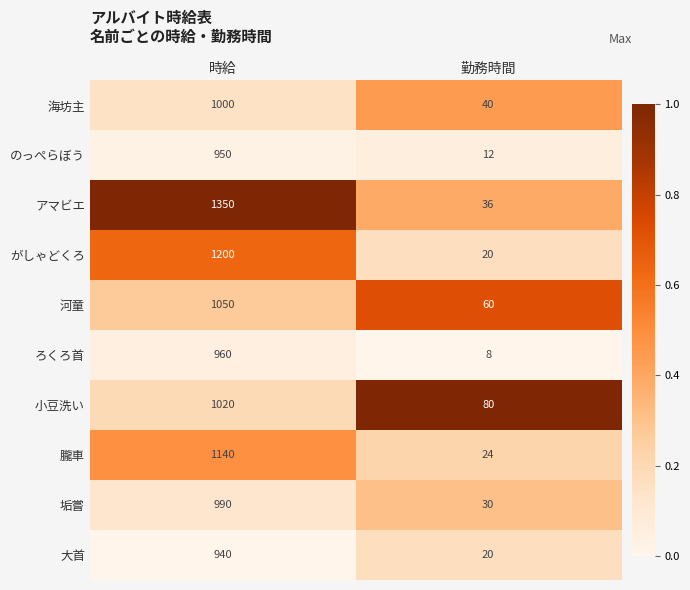

What is the sum of the アマビエ values at 時給 and 勤務時間?

1386